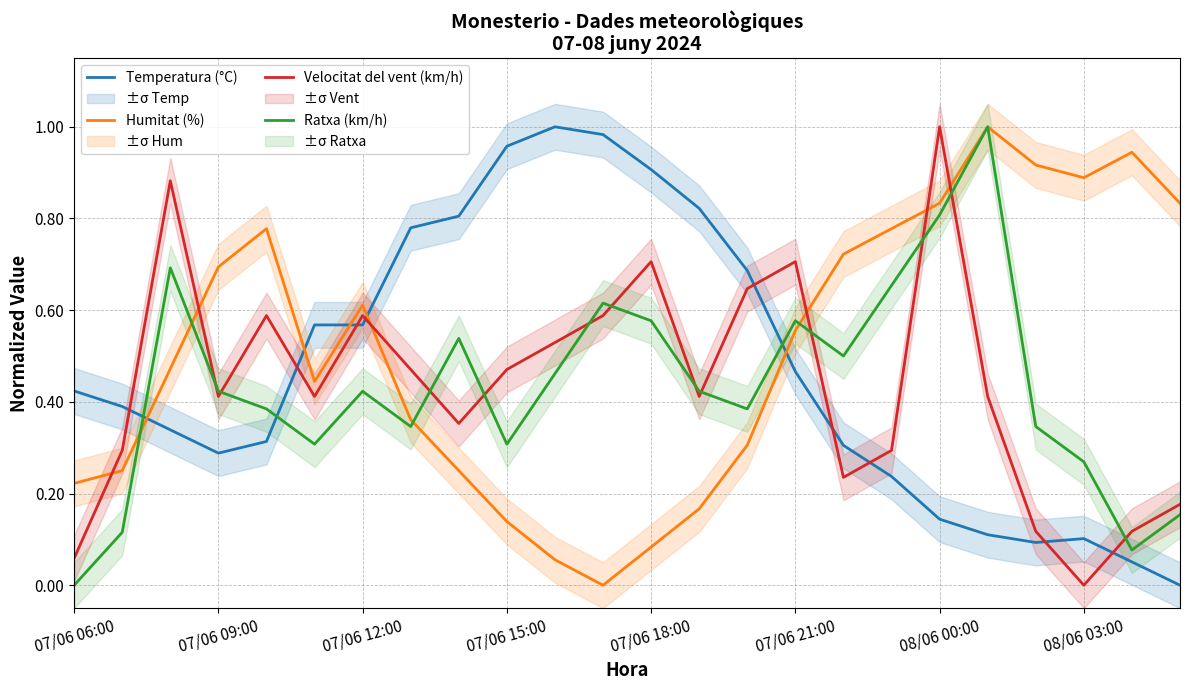

Is the value of Humitat (%) at 07/06 09:00 greater than the value of Ratxa (km/h) at 08/06 03:00?

Yes